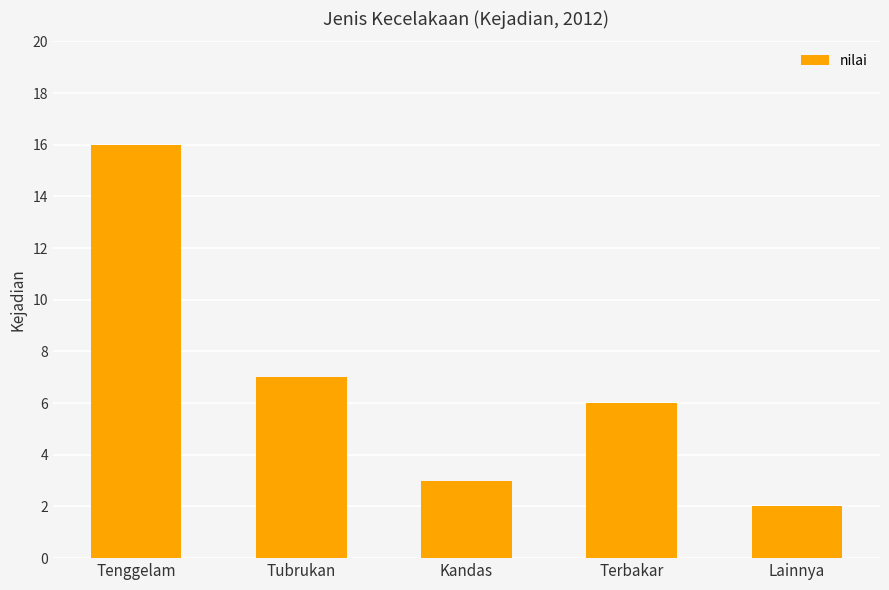

Which category has the lowest value across all series?

Lainnya